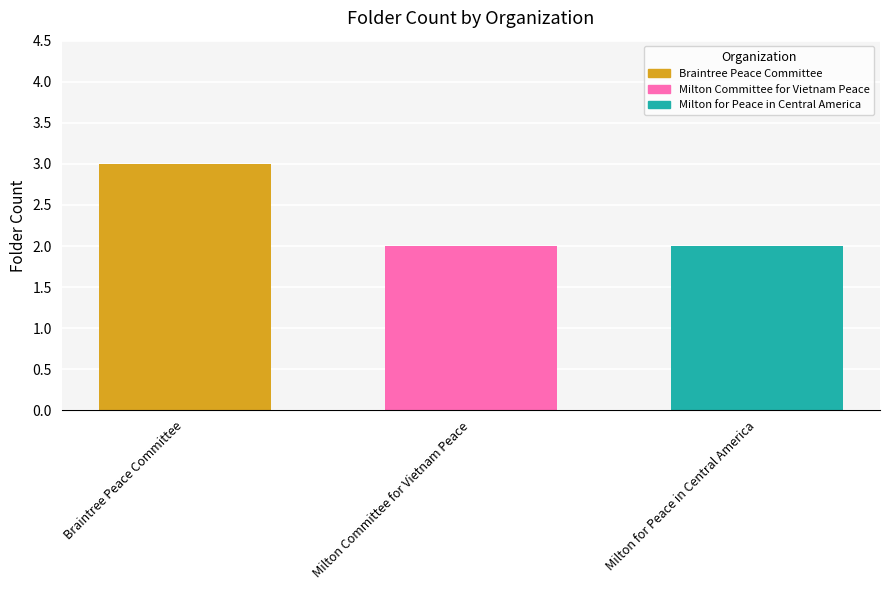

Rank the categories by Milton Committee for Vietnam Peace value from highest to lowest.

Milton Committee for Vietnam Peace